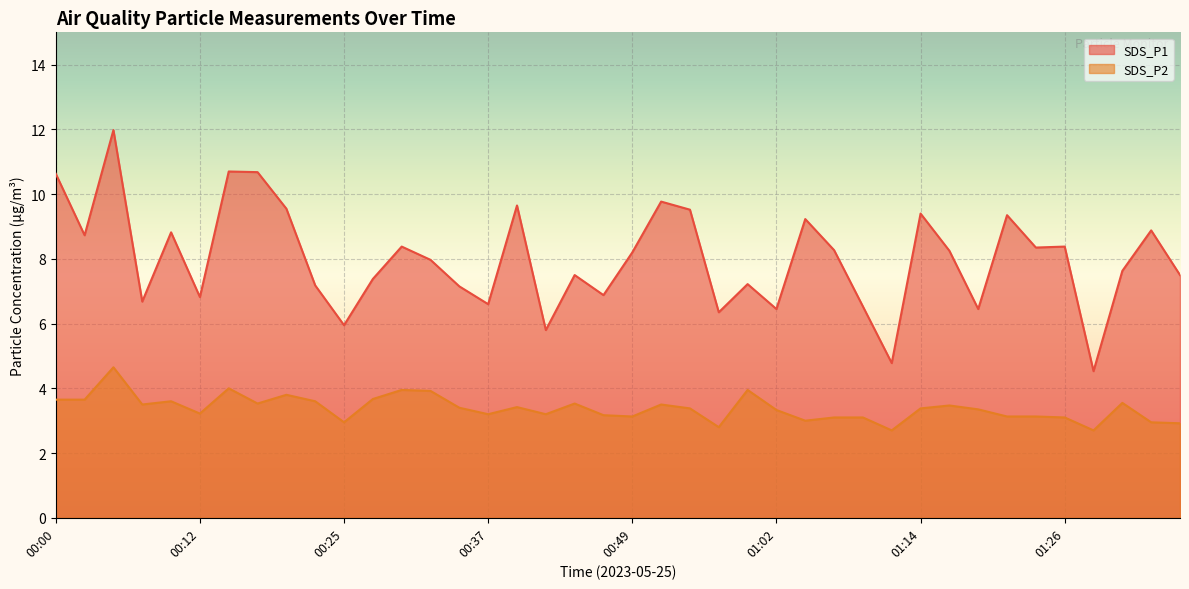

What is the value of the SDS_P2 point at the 4th from the left?

3.5